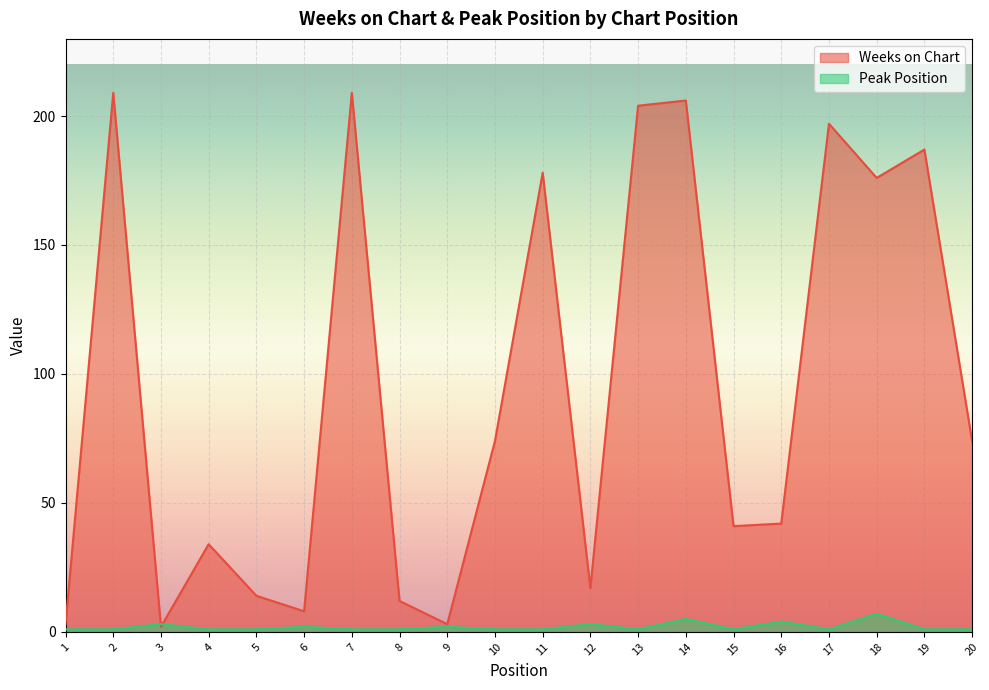

How many times do Peak Position and Weeks on Chart cross each other?

2